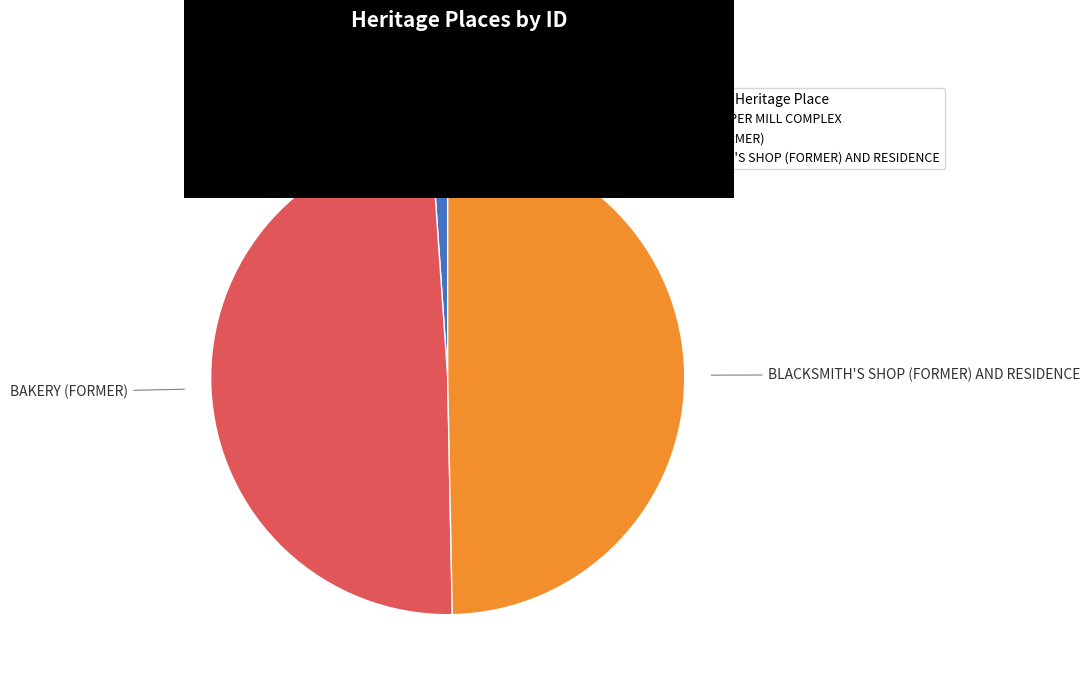

True or false: BLACKSMITH'S SHOP (FORMER) AND RESIDENCE accounts for 50% of the total.

True